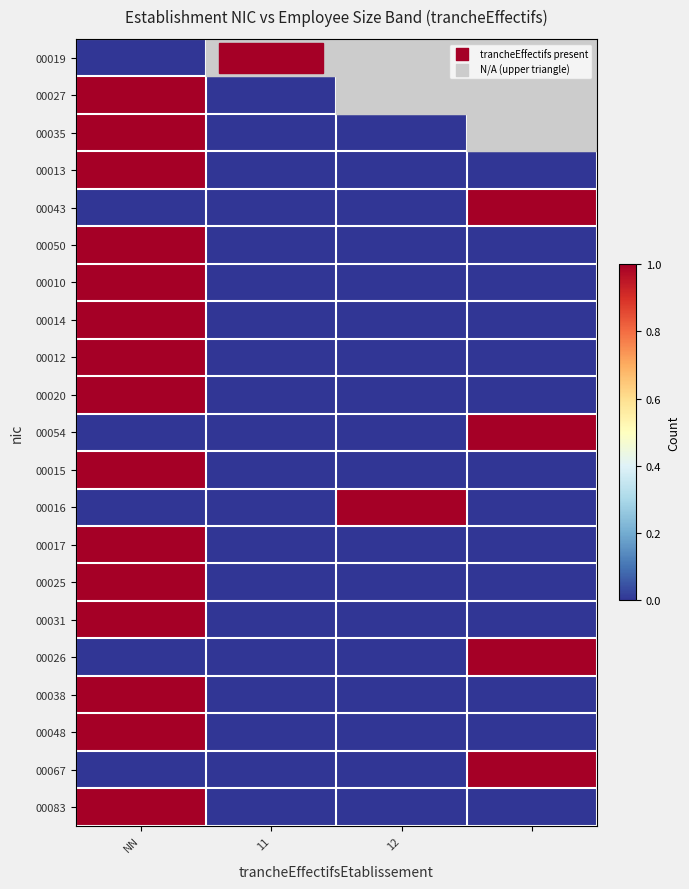

At which category is the sum across all series the highest?

NN